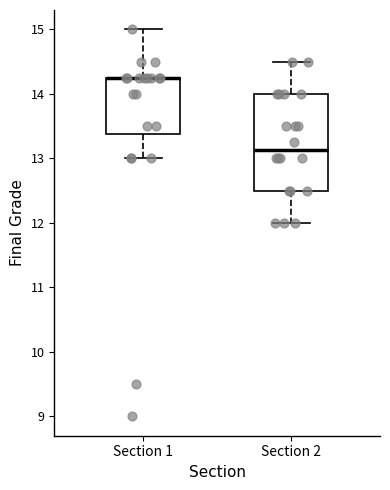

Reading left to right, read every box against the y-axis: the position of its median line, the range the box covers, and the ends of its whiskers. The values are not printed on the chart, so give them approximately, as read against the axis.

Section 1: median 14.3 (drawn on the box's upper edge), box 13.4 to 14.3, whiskers 13.0 to 15.0
Section 2: median 13.1, box 12.5 to 14.0, whiskers 12.0 to 14.5